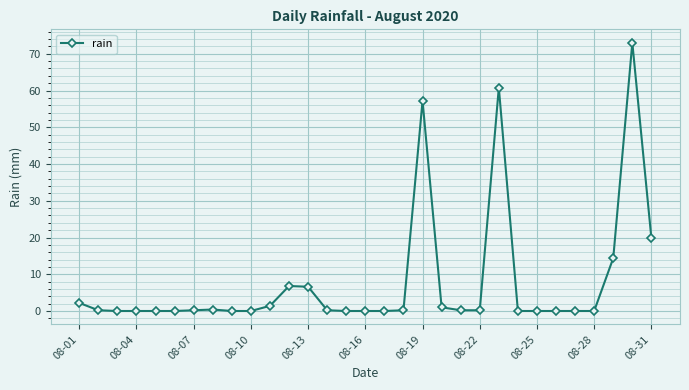

True or false: the data has more than 1 interior local peaks.

True